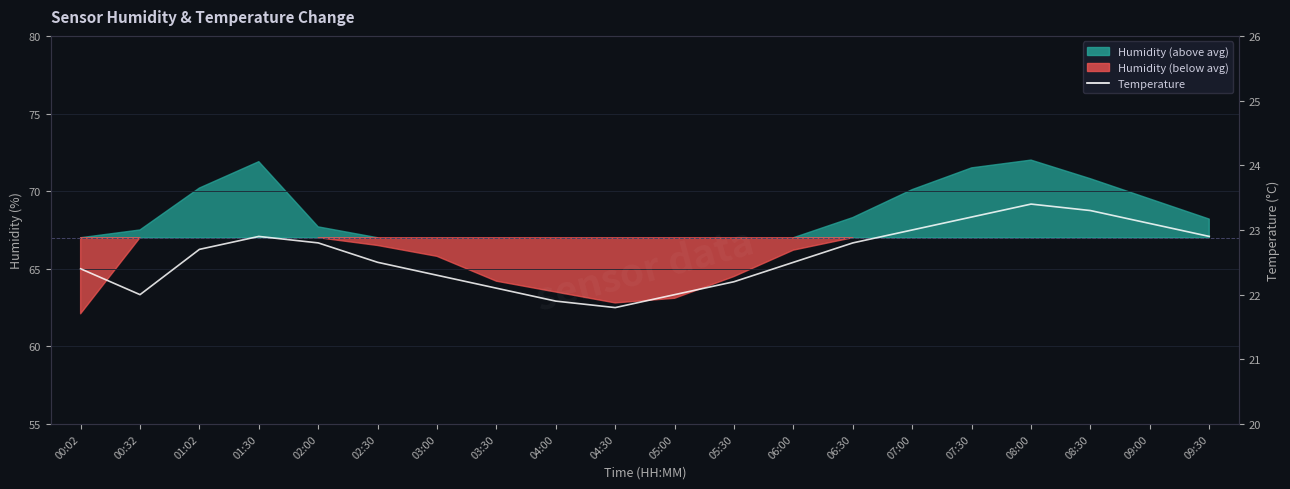

How many values exceed 22?

16